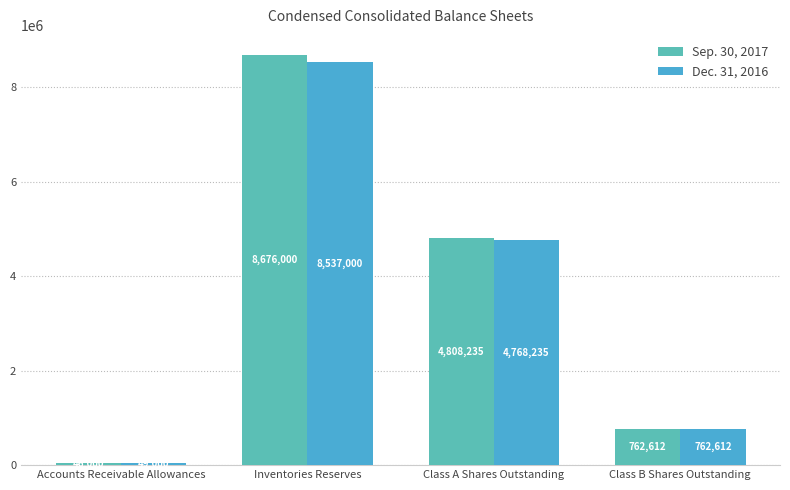

What is the difference between the Dec. 31, 2016 values at Class B Shares Outstanding and Class A Shares Outstanding?

4005623